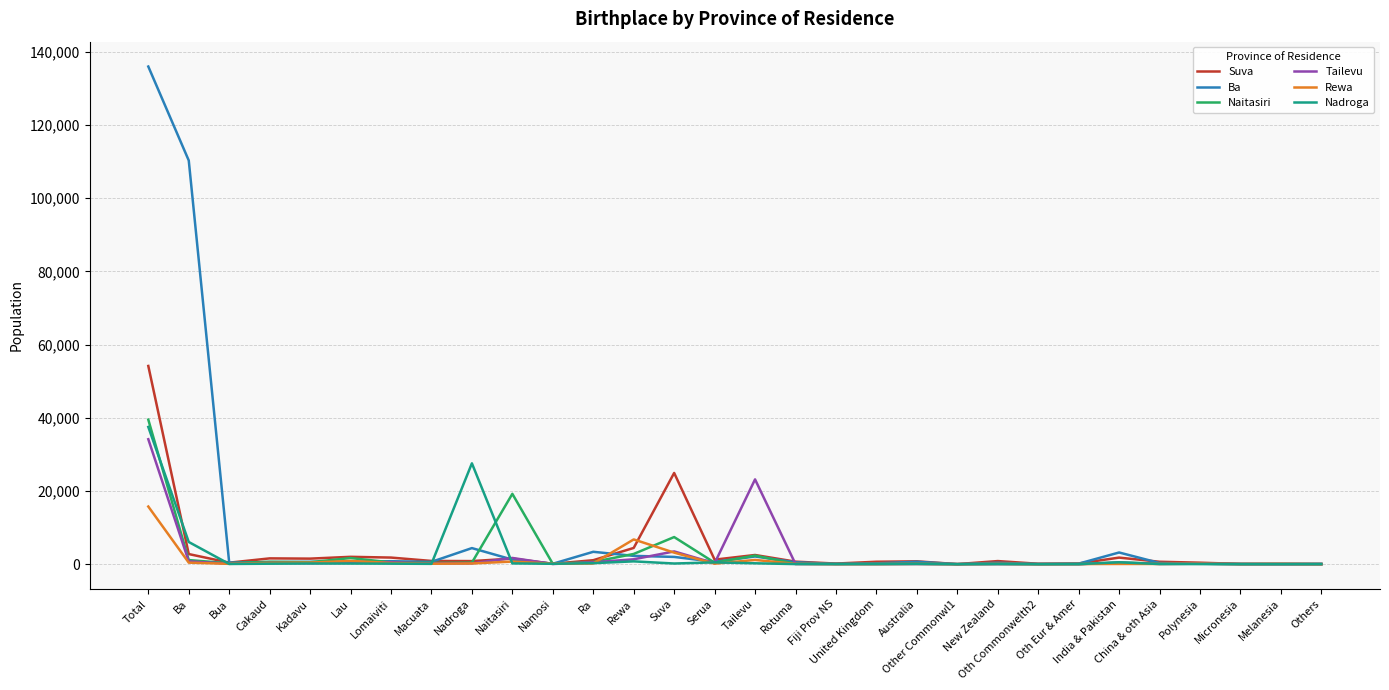

What is the maximum value shown in the chart?

135968